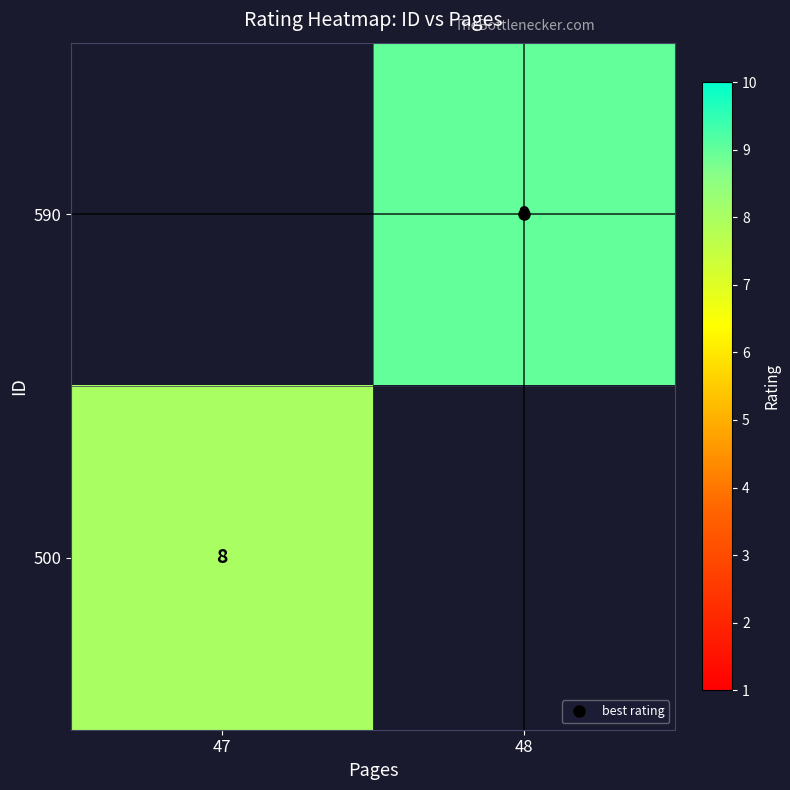

The value of 500 at 47 is 3.9. True or false?

False